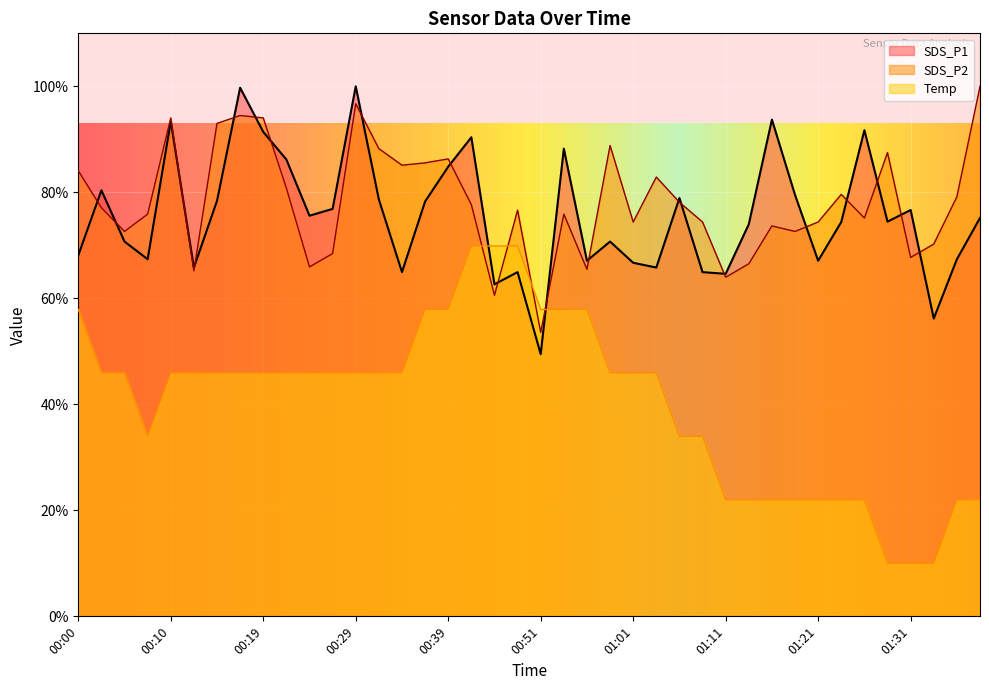

Which category has the highest value in the Temp series?

00:44